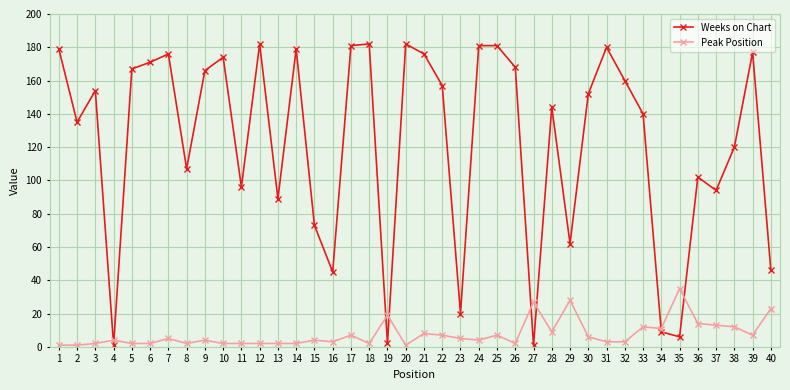

In Weeks on Chart, how many points are lower than both neighbors (excluding endpoints)?

12